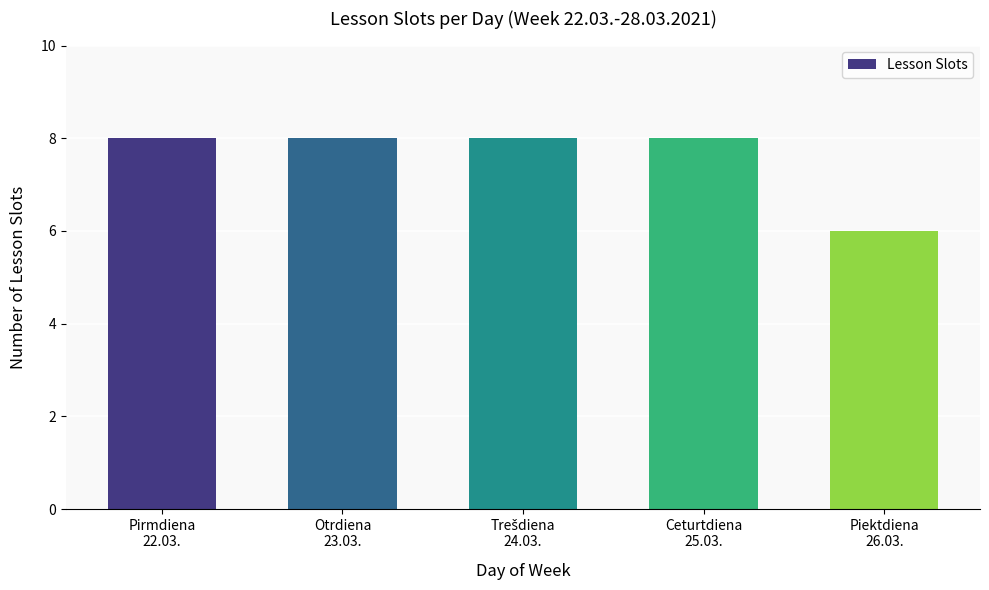

How many bars are there in total?

5